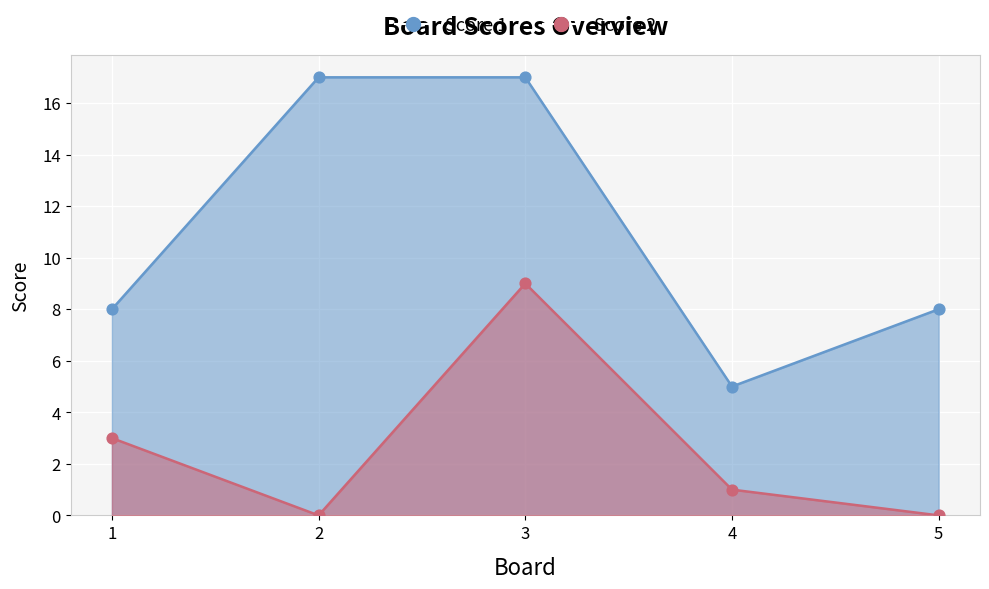

Which series has the largest total across all categories?

Score 1